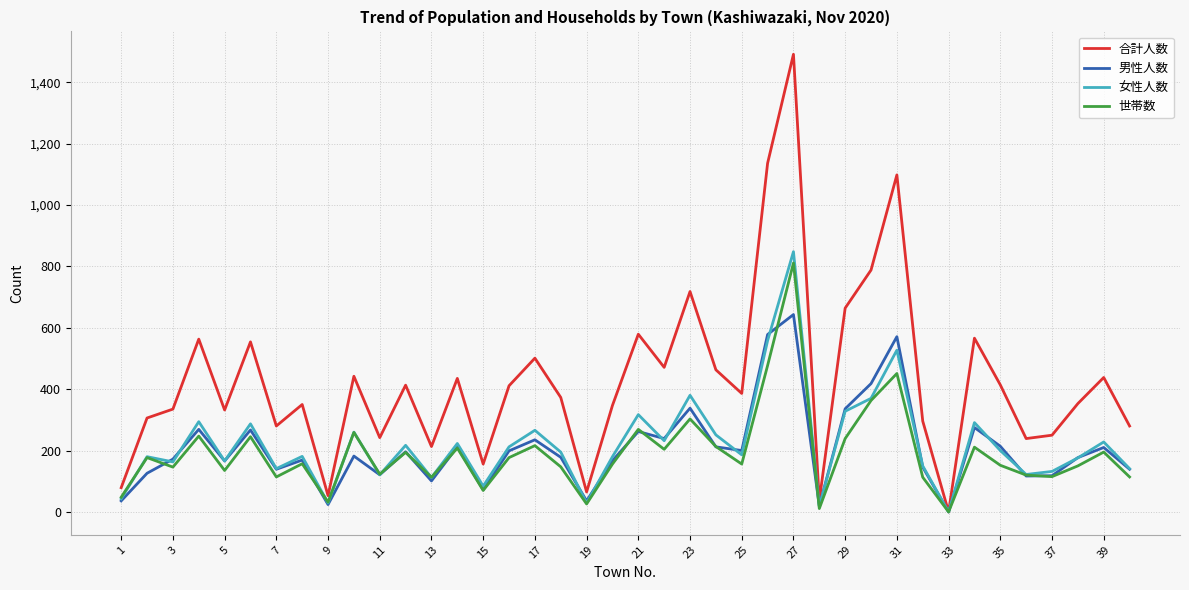

What is the sum of all 世帯数 values?

7657